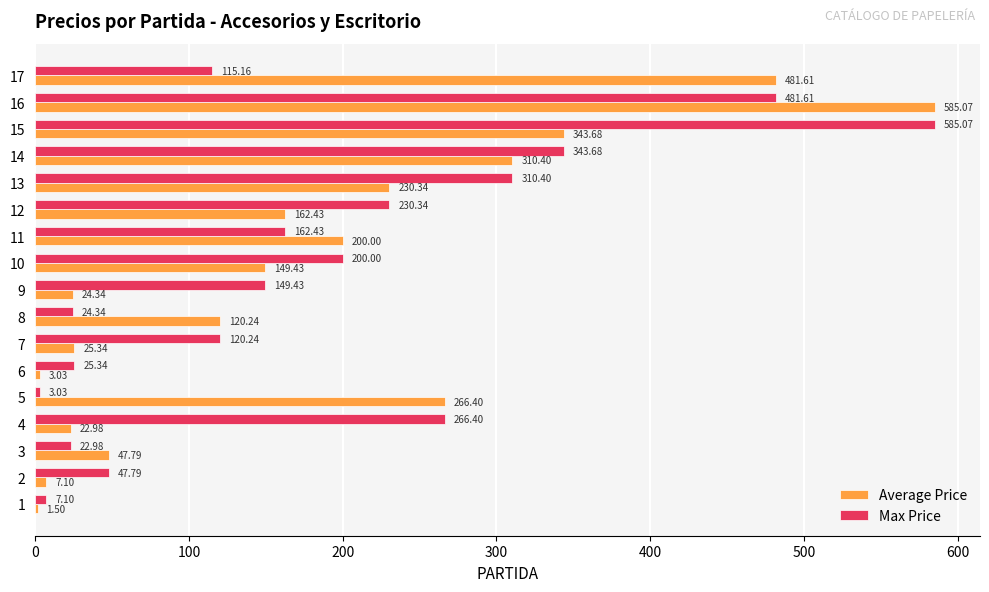

What is the maximum value shown in the chart?

585.1